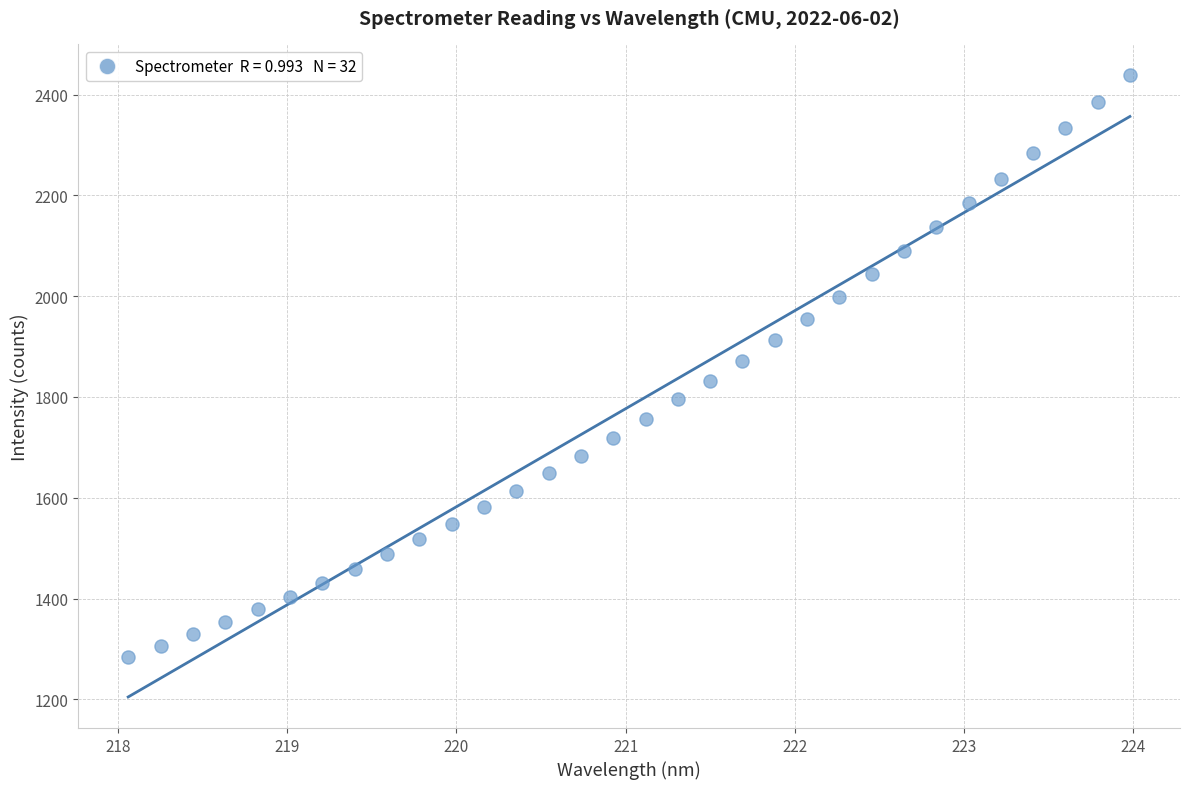

What is the range of Y values (max minus min)?

1154.7